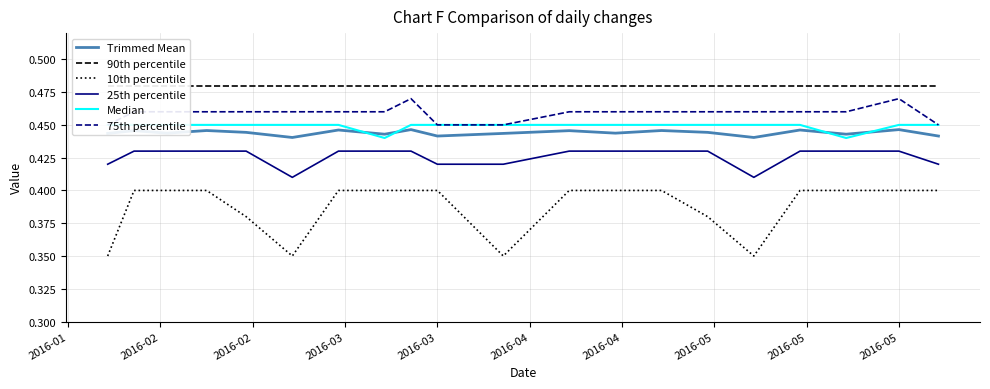

True or false: Trimmed Mean and 25th percentile intersect in this chart.

False